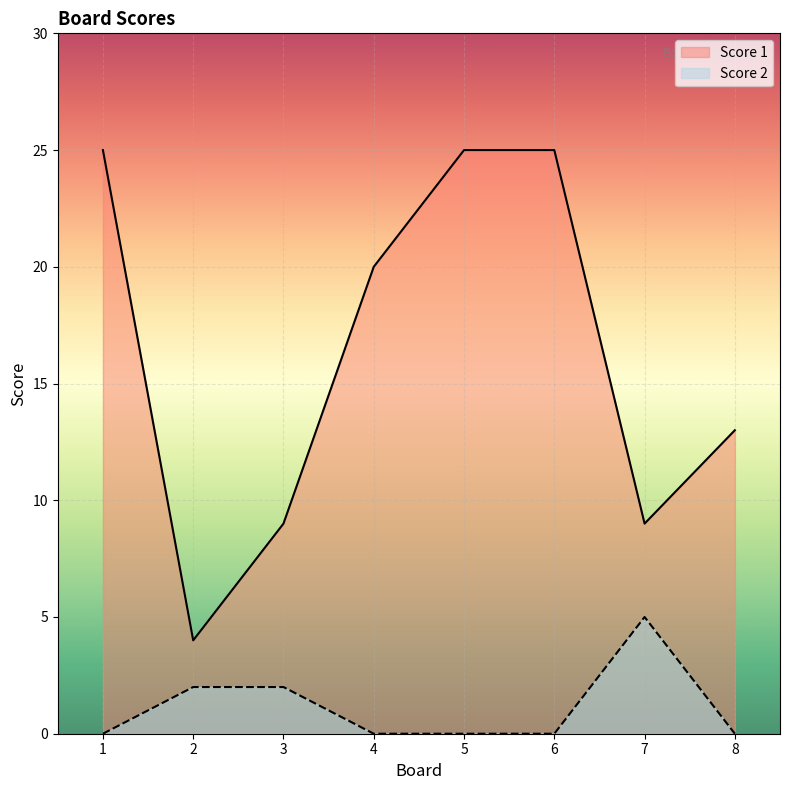

True or false: Score 1 and Score 2 cross at least once.

False